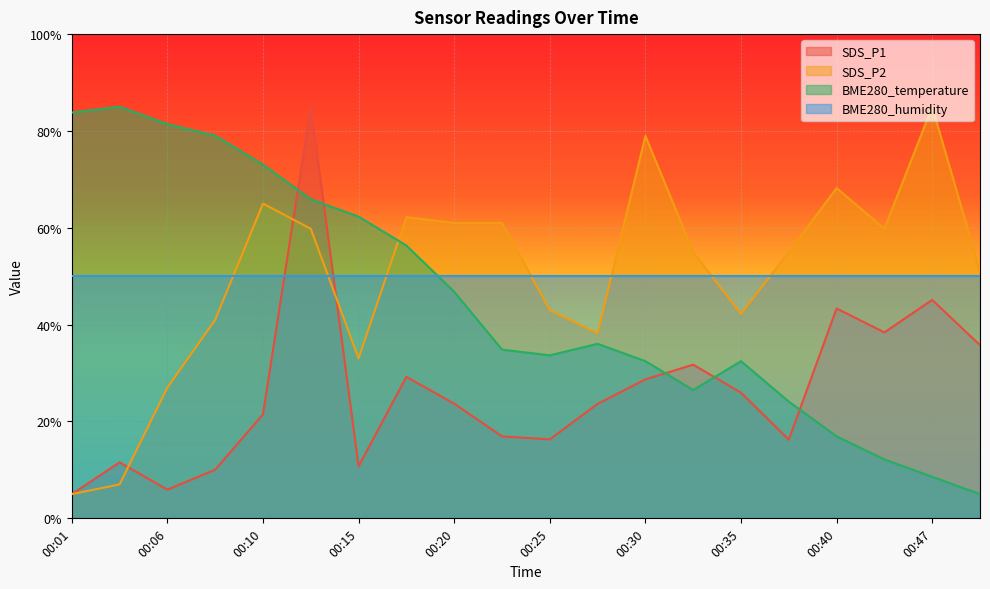

What is the difference between the maximum and minimum values in the BME280_temperature series?

80.0